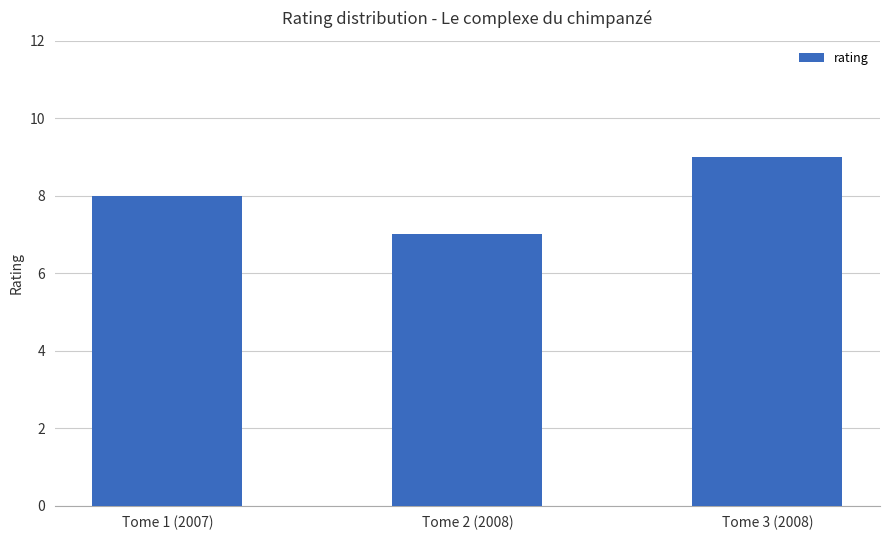

Reading left to right, list all the values displayed in this chart.

8	7	9